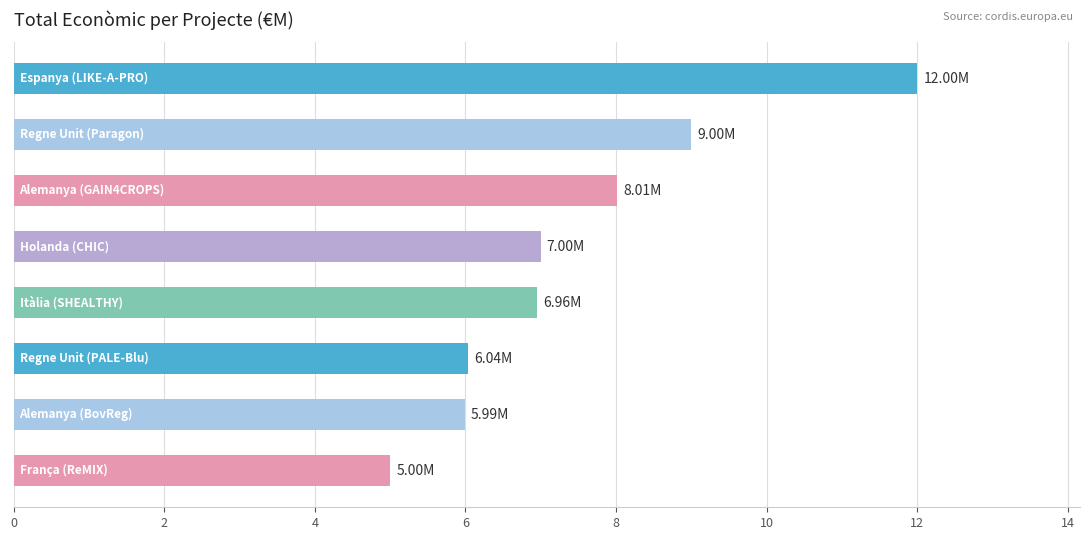

What is the difference between the maximum and second lowest values?

6.0